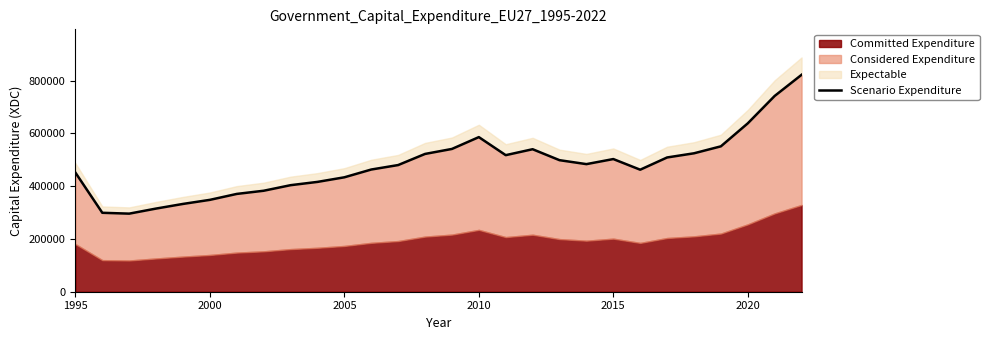

What is the label of the 3rd point from the left?

2005